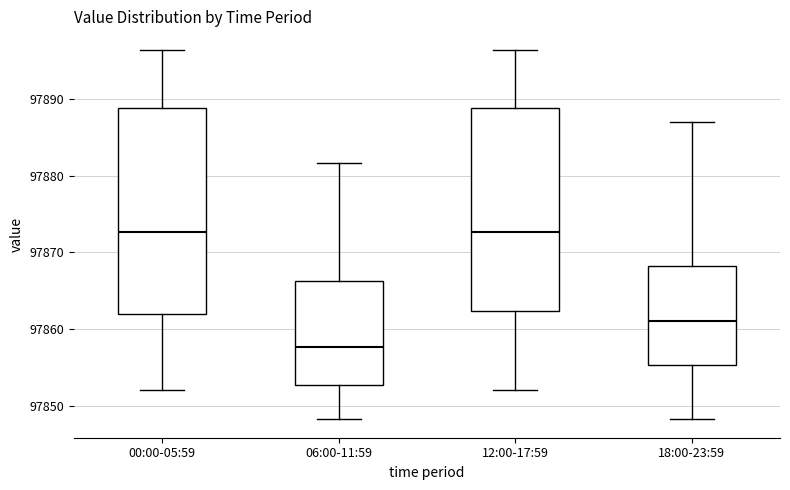

Where does the upper whisker of the box for 18:00-23:59 end on the y-axis? The values are not printed on the chart, so give them approximately, as read against the axis.

97887